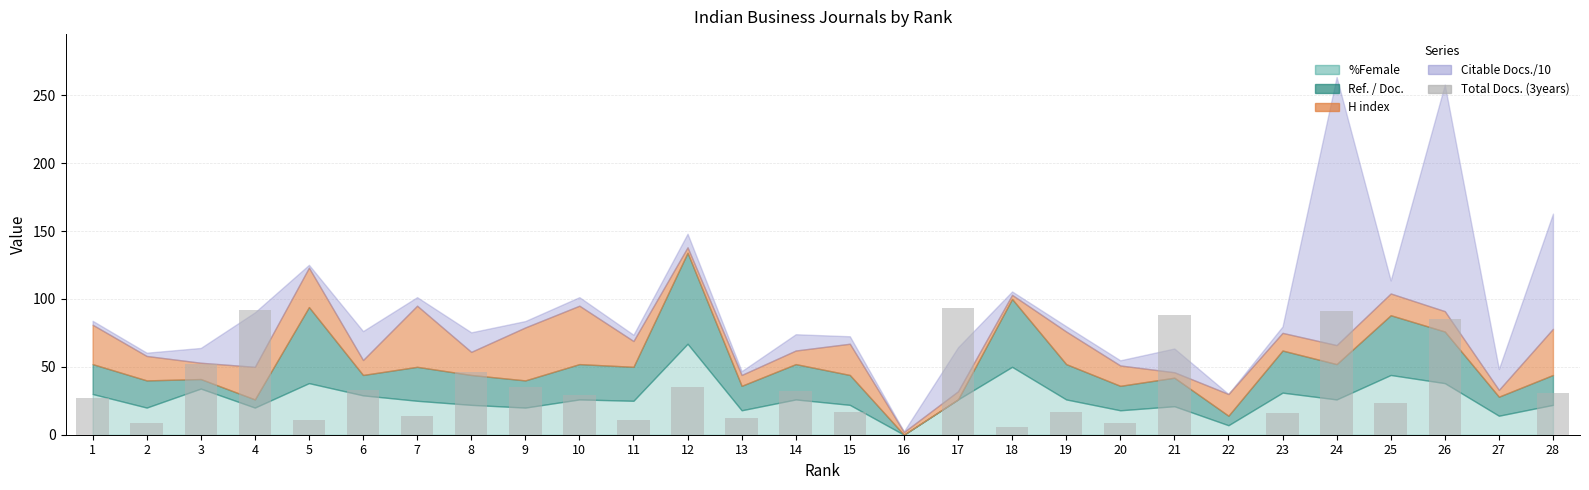

How many distinct data groups are displayed?

1